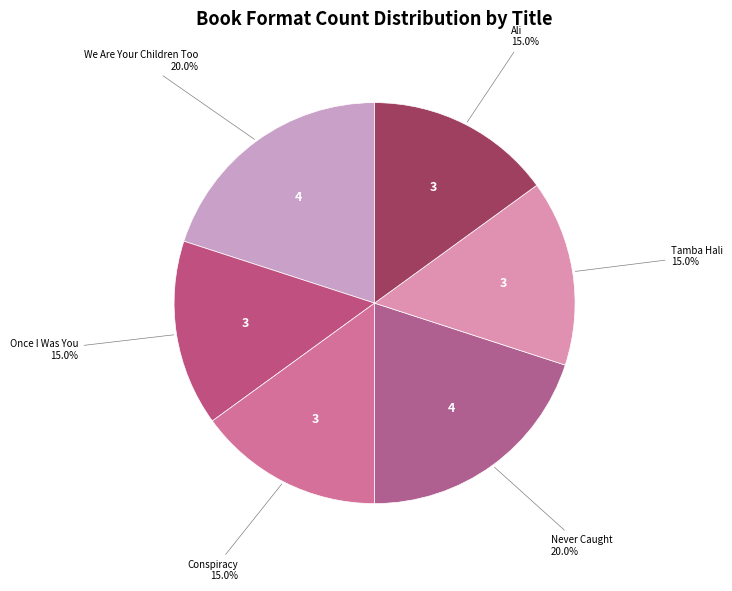

To the nearest percent, what is the difference between the largest and smallest slice percentages?

5%